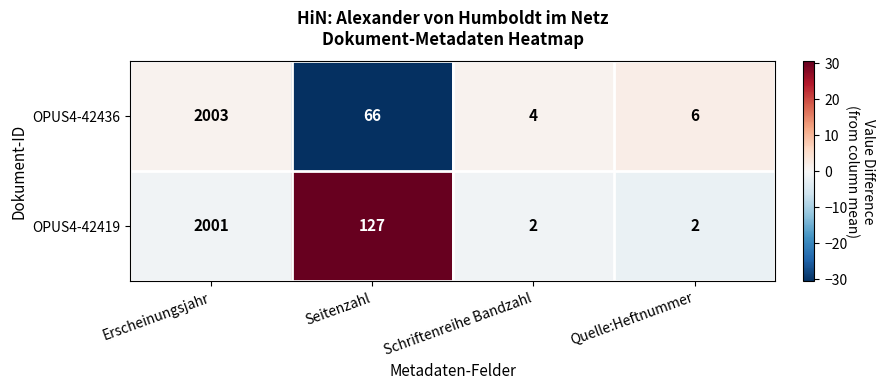

At which category is the sum across all series the highest?

Erscheinungsjahr